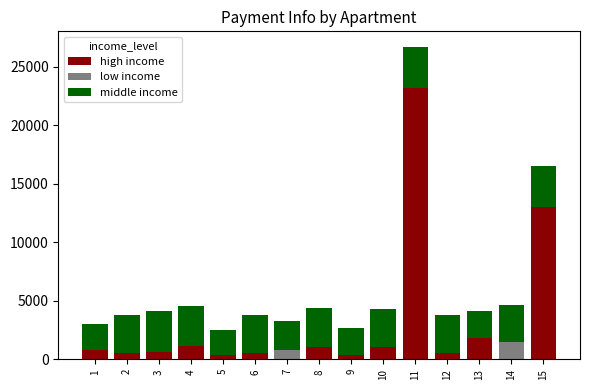

Are the bars horizontal?

No